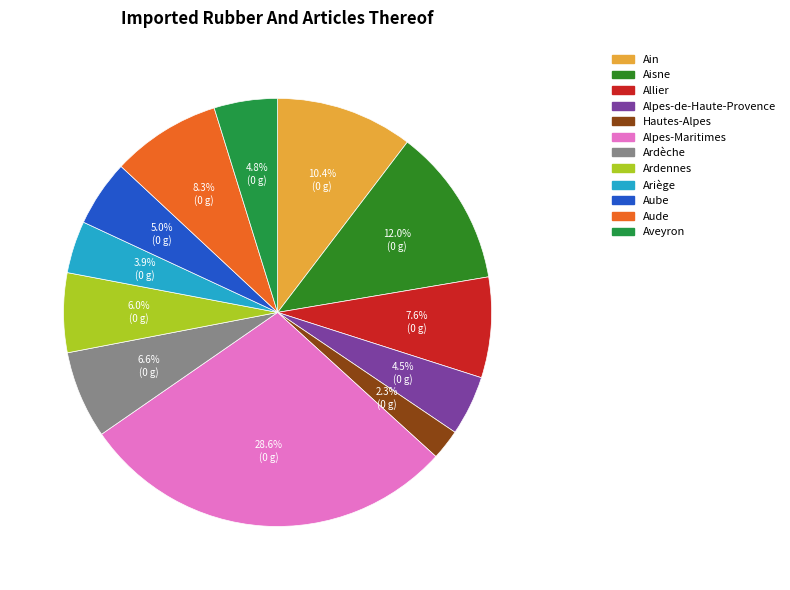

To the nearest percent, what is the average slice percentage?

8%